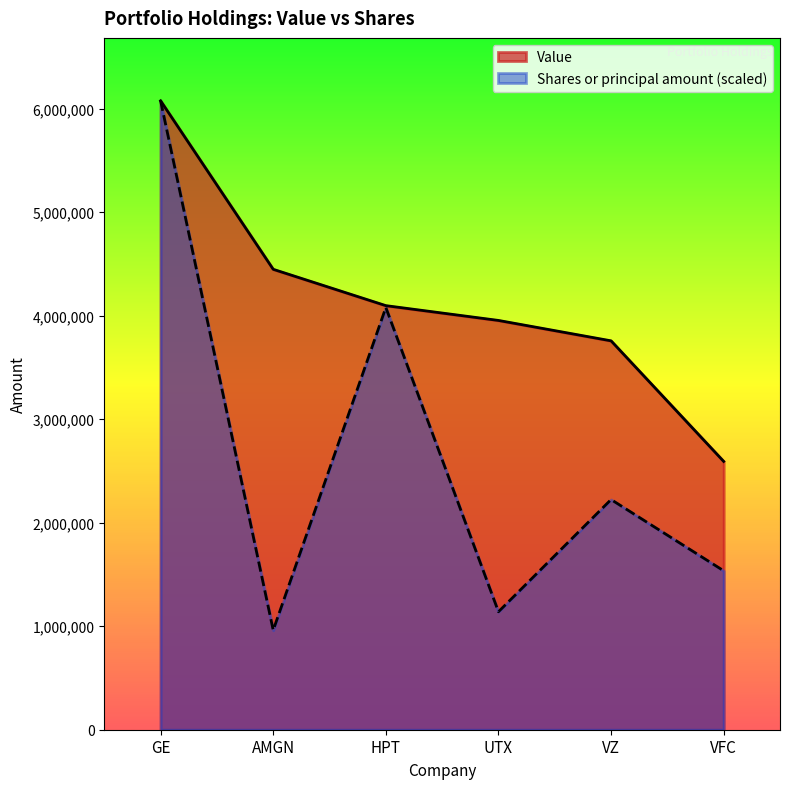

Reading left to right, transcribe all the data shown in this chart.

Value: GE=6076000.0	AMGN=4448000.0	HPT=4097000.0	UTX=3954000.0	VZ=3757000.0	VFC=2592000.0
Shares or principal amount: GE=6076000.0	AMGN=961372.4	HPT=4078841.6	UTX=1139743.7	VZ=2223716.8	VFC=1535352.0